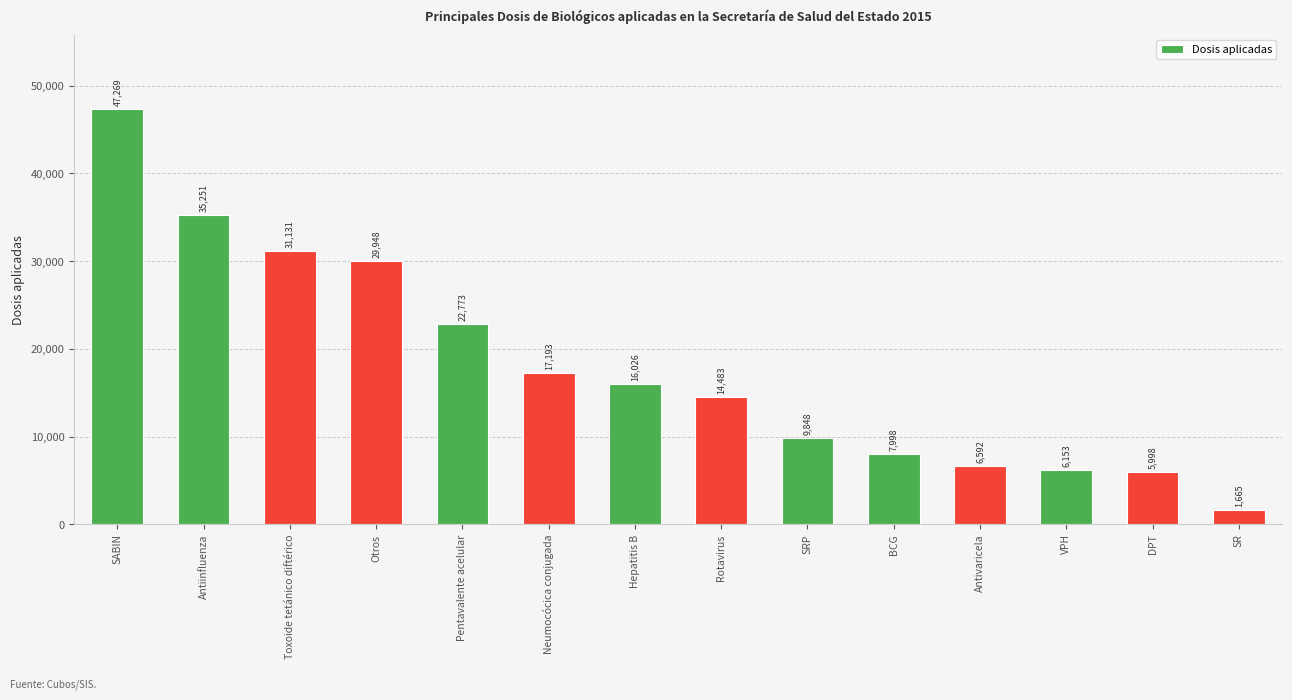

What is the change in value from Neumocócica conjugada to Antivaricela?

-10601